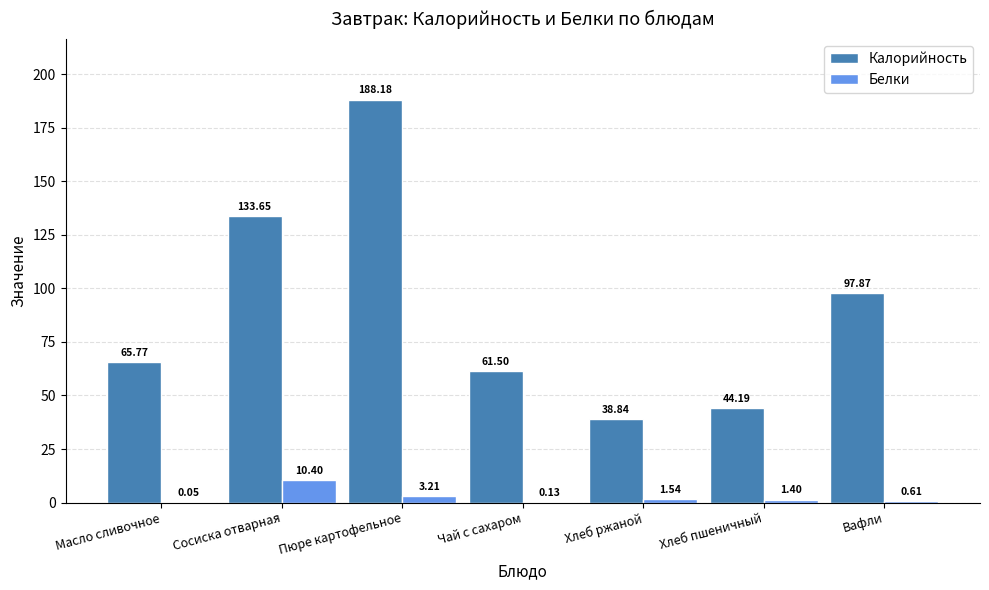

Are the bars grouped side by side (vs. stacked)?

Yes